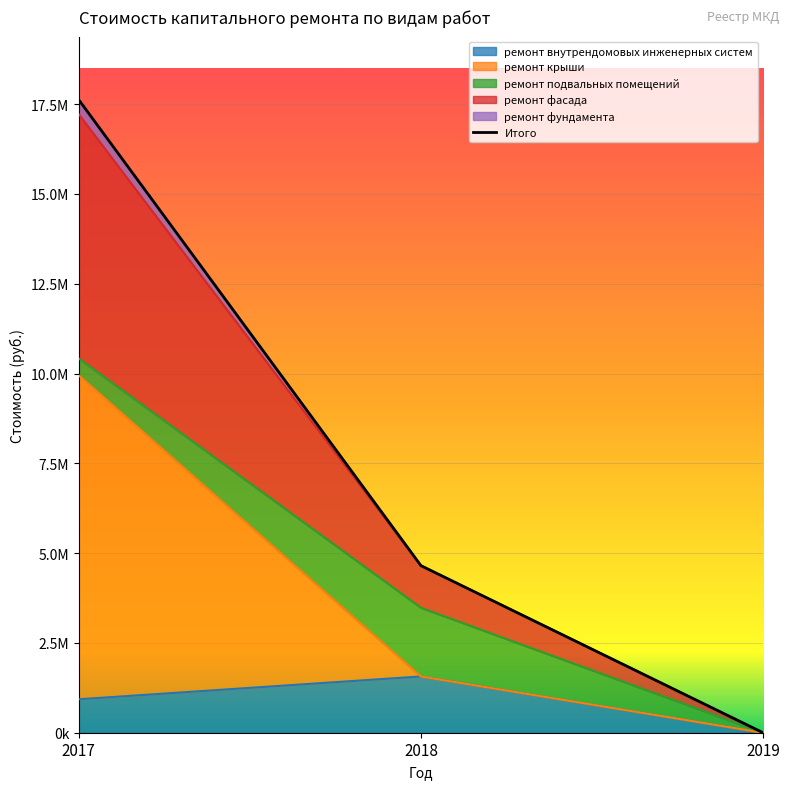

Which has a higher value, 2017 or 2018?

2018